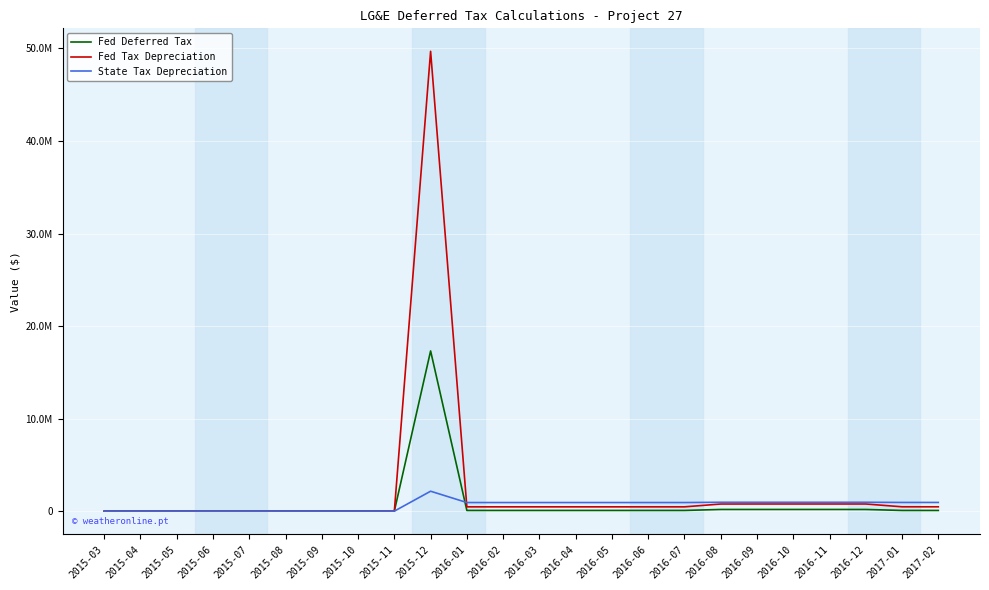

Rank the series by their maximum value, from highest to lowest.

Fed Tax Depreciation, Fed Deferred Tax, State Tax Depreciation